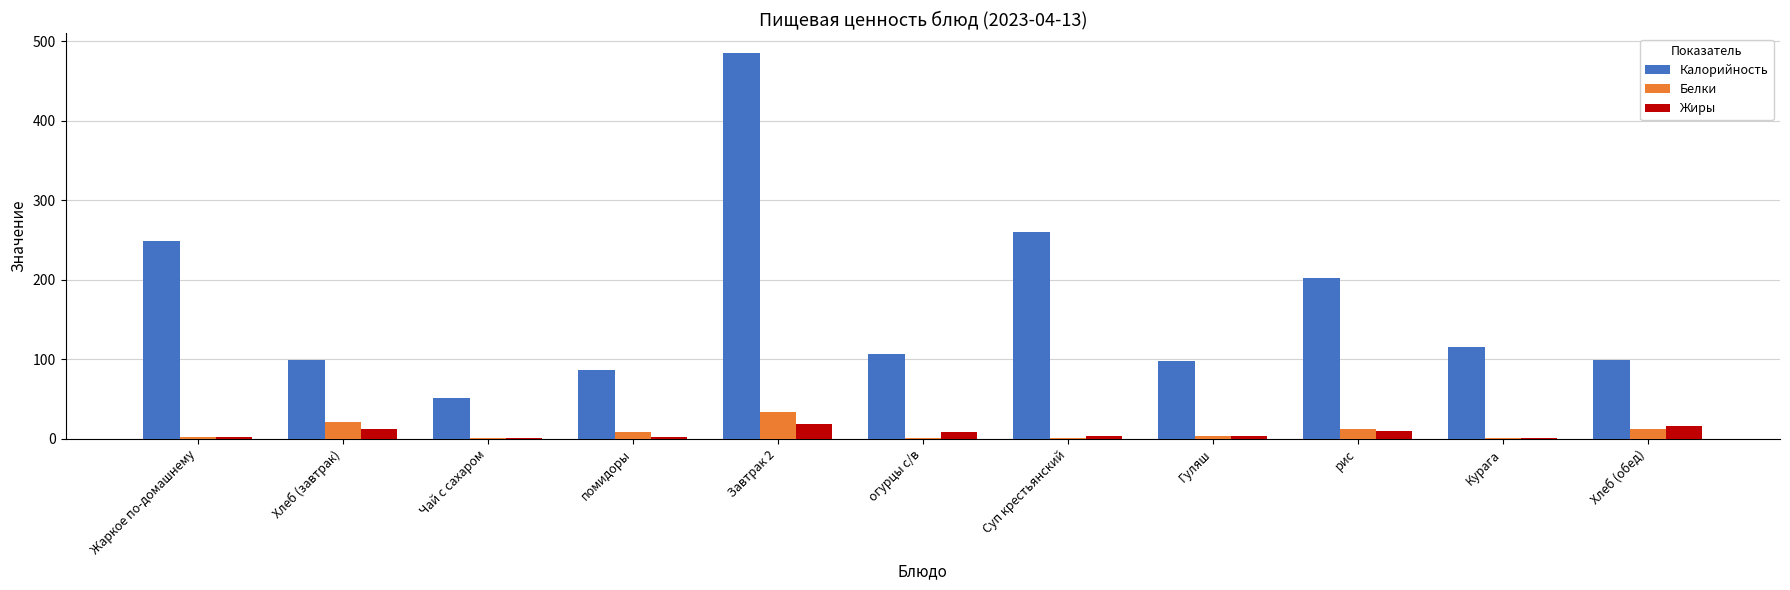

What are all the series names shown in the legend?

Калорийность, Белки, Жиры